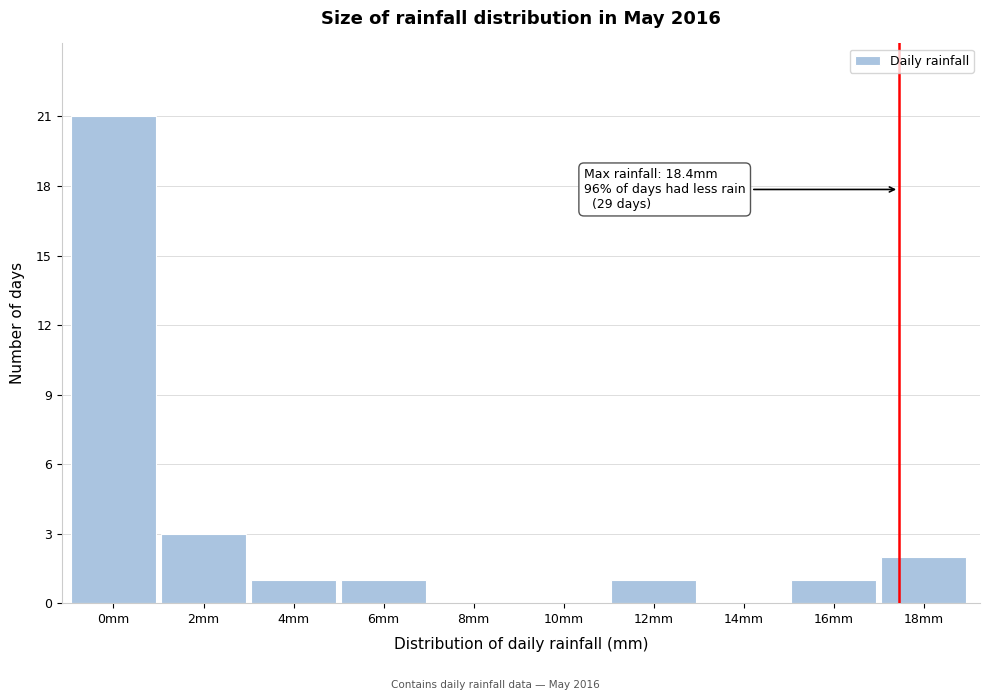

Reading left to right, list all the values displayed in this chart.

0mm=21	2mm=3	4mm=1	6mm=1	8mm=0	10mm=0	12mm=1	14mm=0	16mm=1	18mm=2